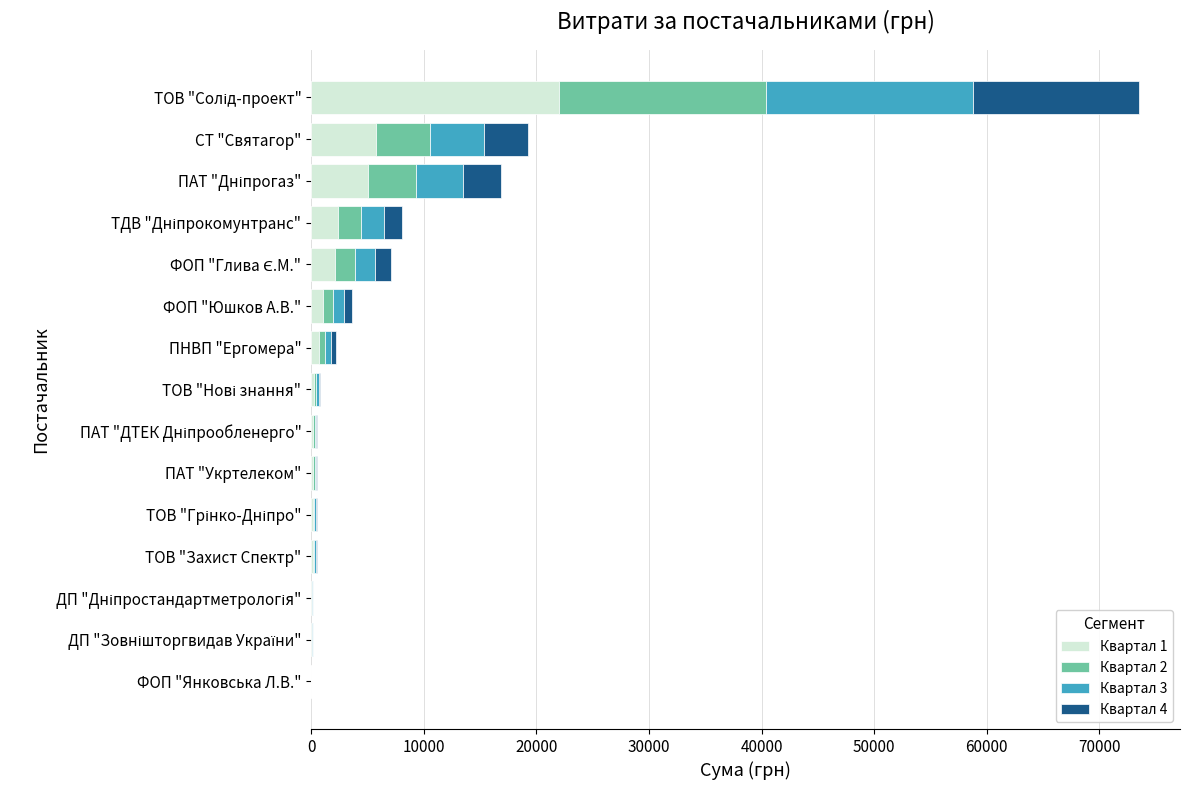

Is it true that Квартал 1 equals 5764.5 at СТ "Святагор"?

True